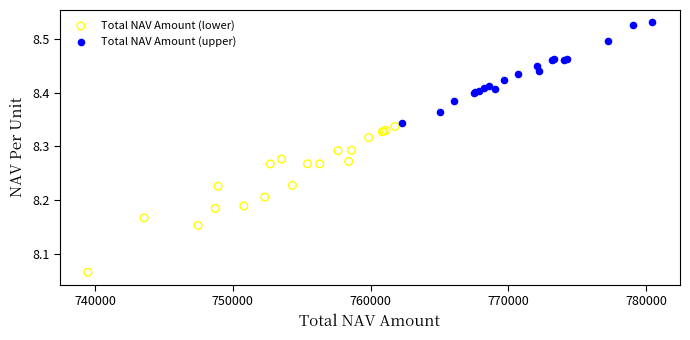

Which series reaches the maximum Y coordinate?

Total NAV Amount (upper)